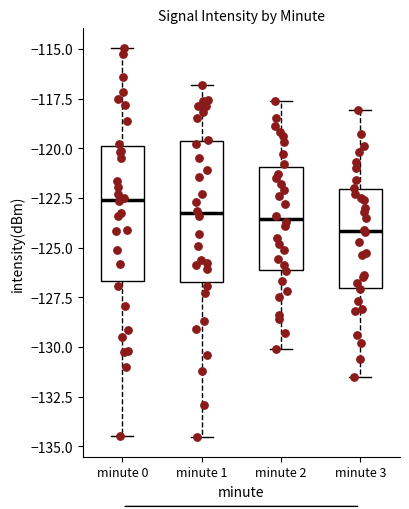

Which box has the highest median line?

minute 0